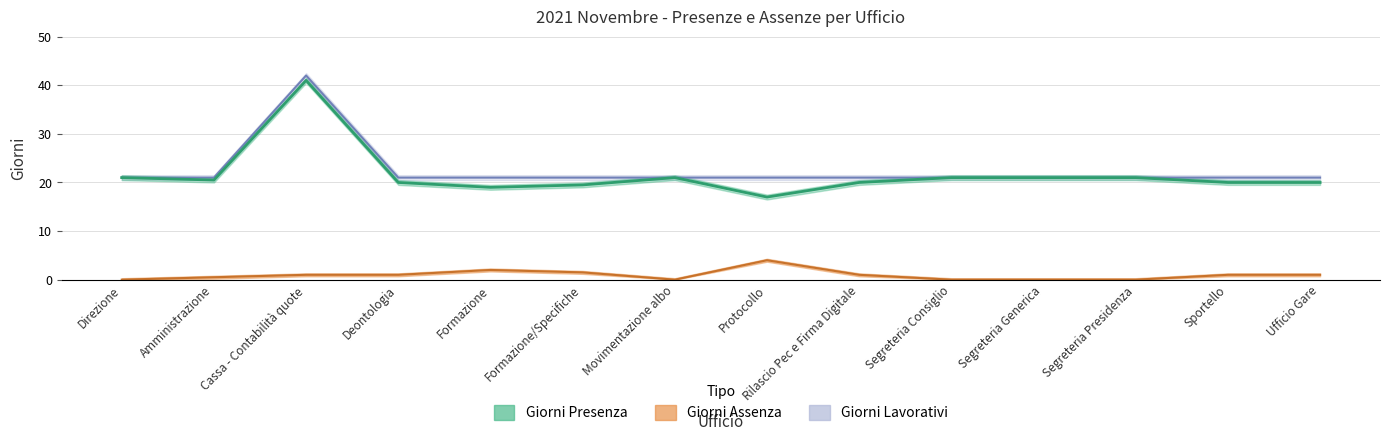

Is it true that Giorni Presenza equals 28.1 at Ufficio Gare?

False